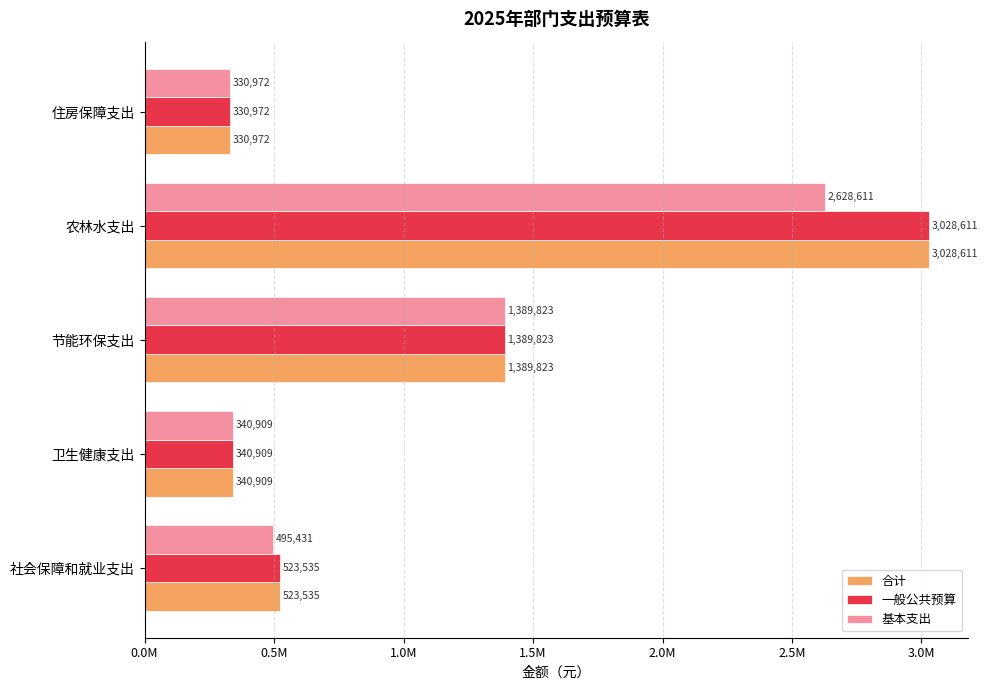

What are all the series names shown in the legend?

合计, 一般公共预算, 基本支出